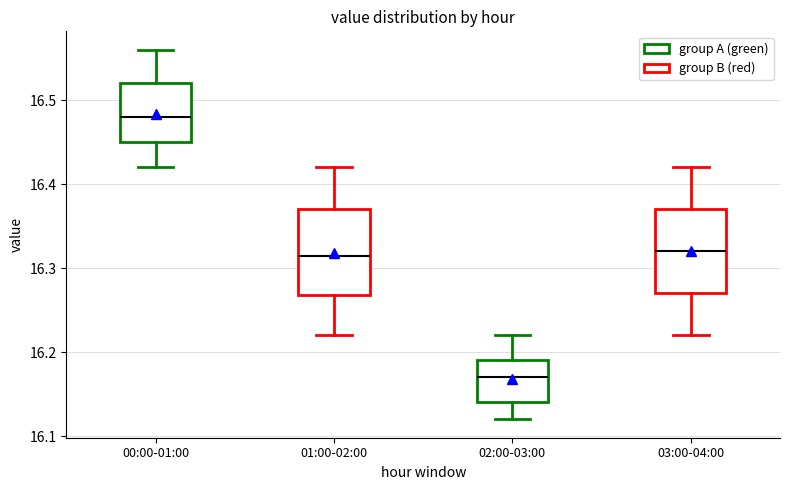

Where does the upper whisker of the box for 00:00-01:00 end on the y-axis? The values are not printed on the chart, so give them approximately, as read against the axis.

16.56